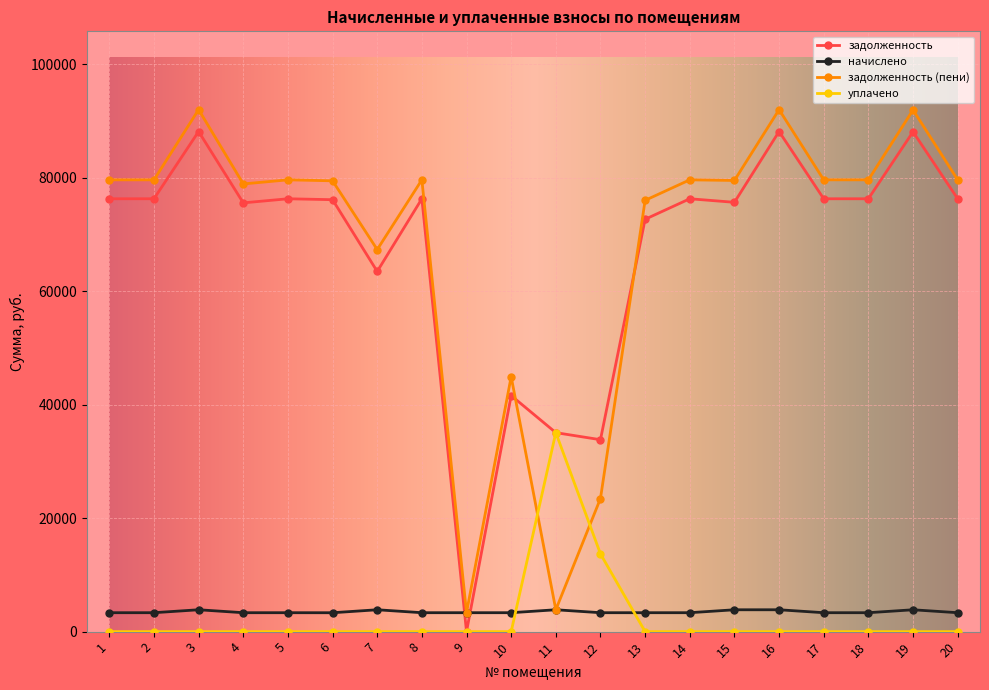

Is this an area chart (filled region under the line)?

No